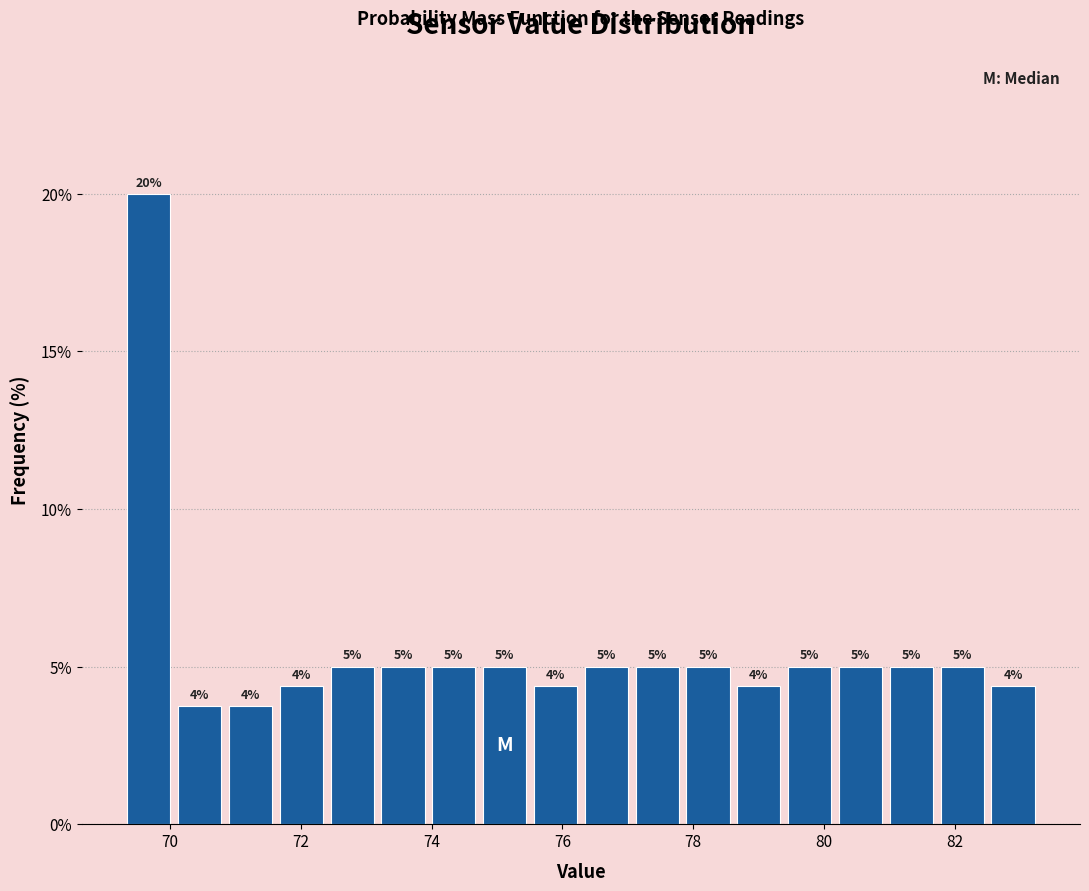

Read against the x-axis, roughly where is the centre of the tallest bar?

69.6